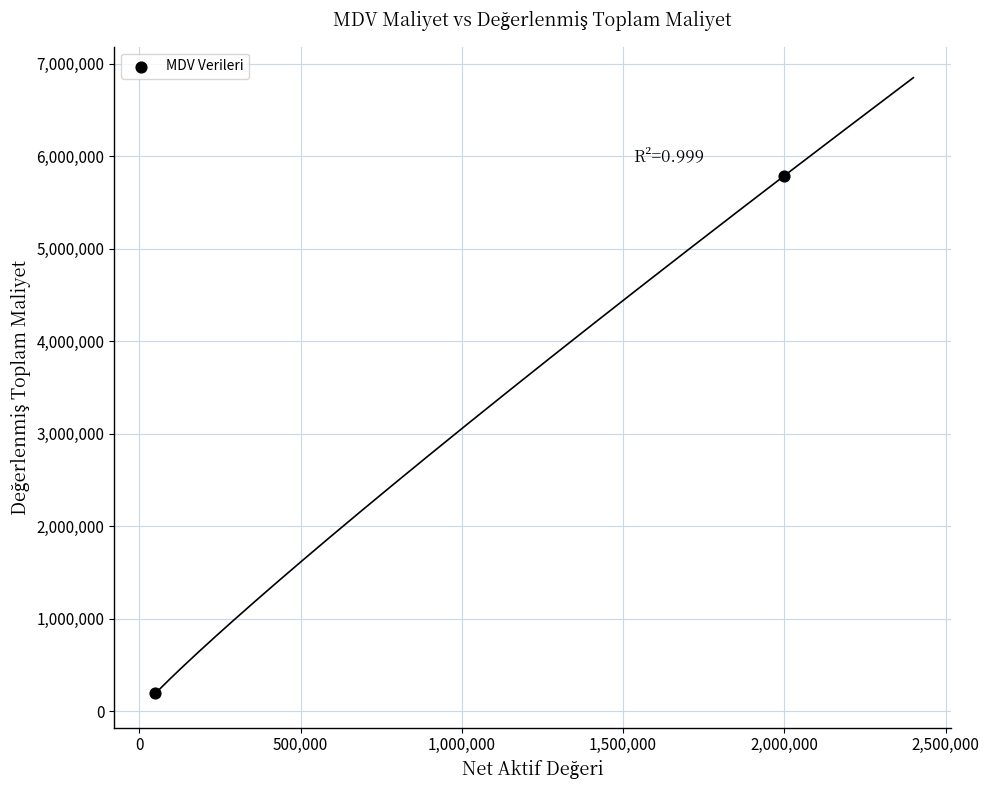

What is the range of X values (max minus min)?

1950000